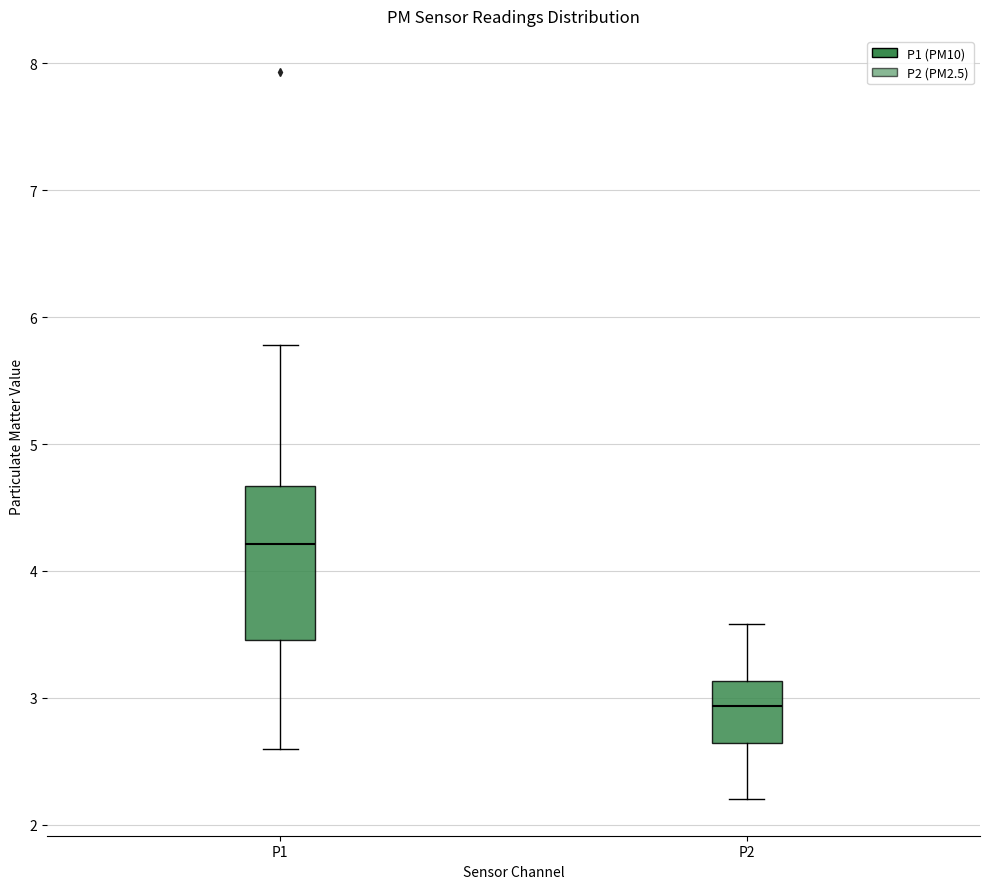

Where does the lower whisker of the box for P1 end on the y-axis? The values are not printed on the chart, so give them approximately, as read against the axis.

2.6